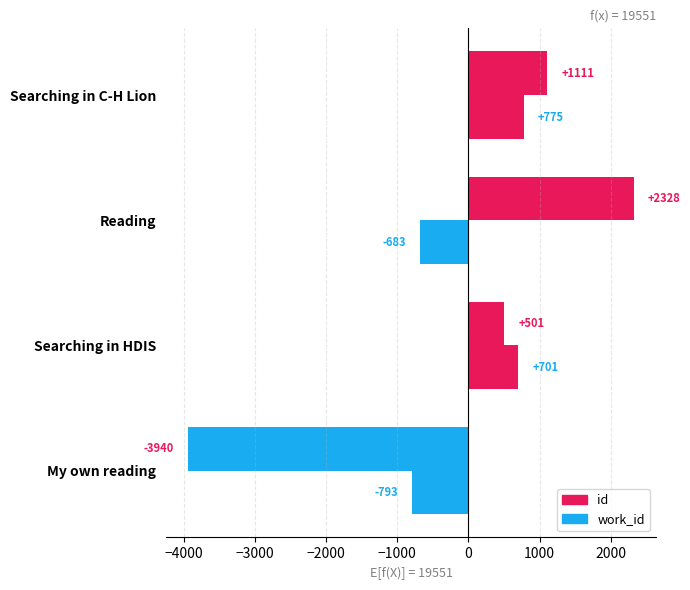

How many values in the work_id series are below 701?

2